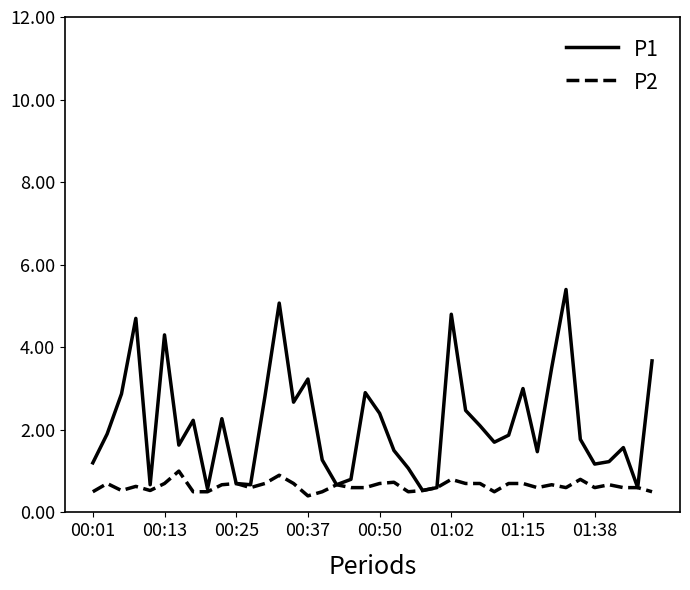

Which series has the largest total across all categories?

P1